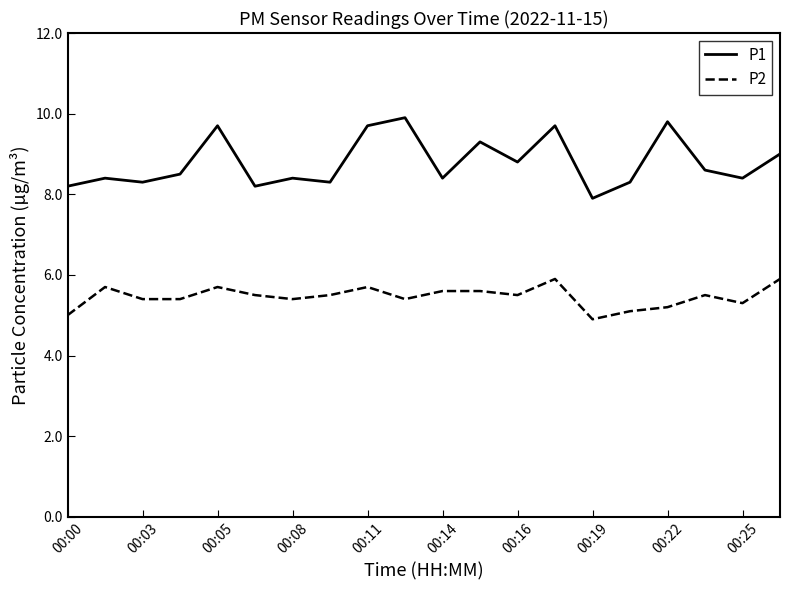

What is the sum of all P2 values?

109.2